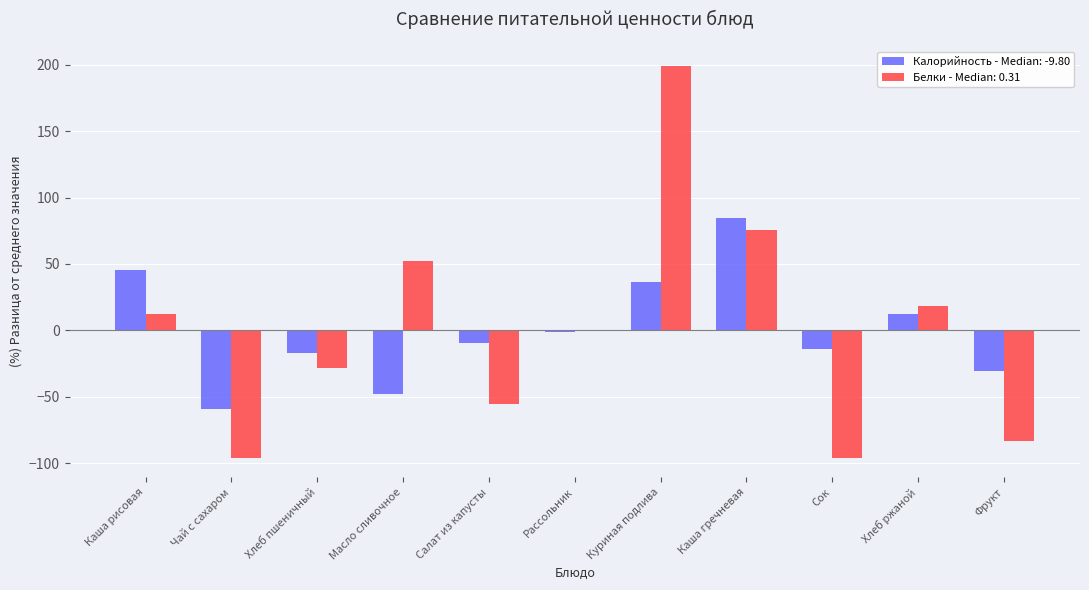

What are all the series names shown in the legend?

Калорийность - Median: -9.80, Белки - Median: 0.31